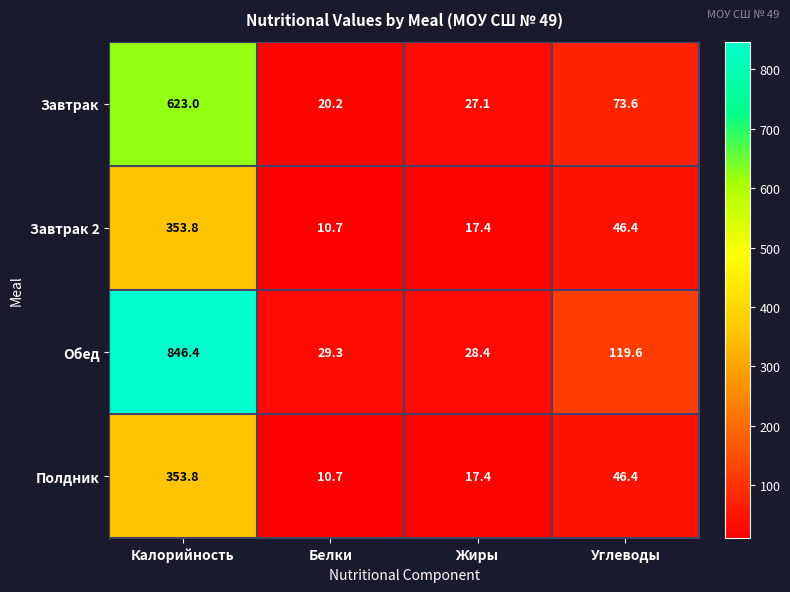

What is the smallest value displayed?

10.7